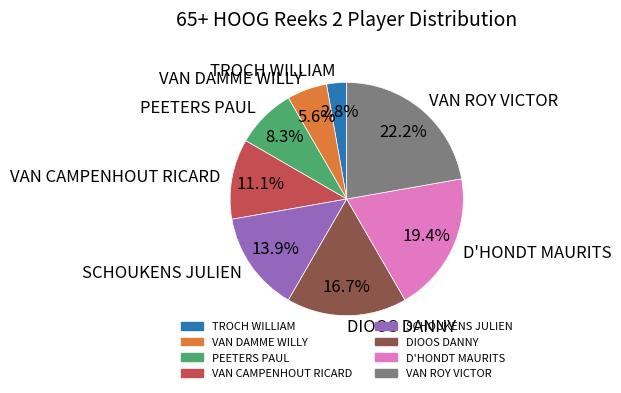

To the nearest percent, what is the difference between the largest and smallest slice percentages?

19%